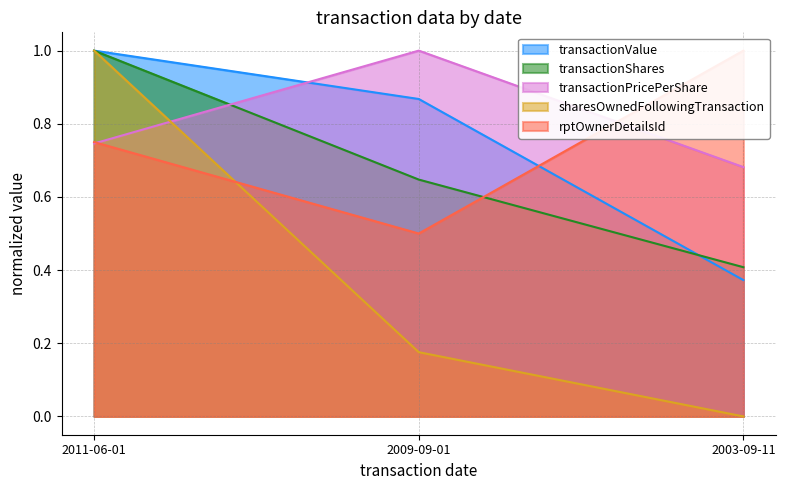

How many categories are shown in the chart?

3